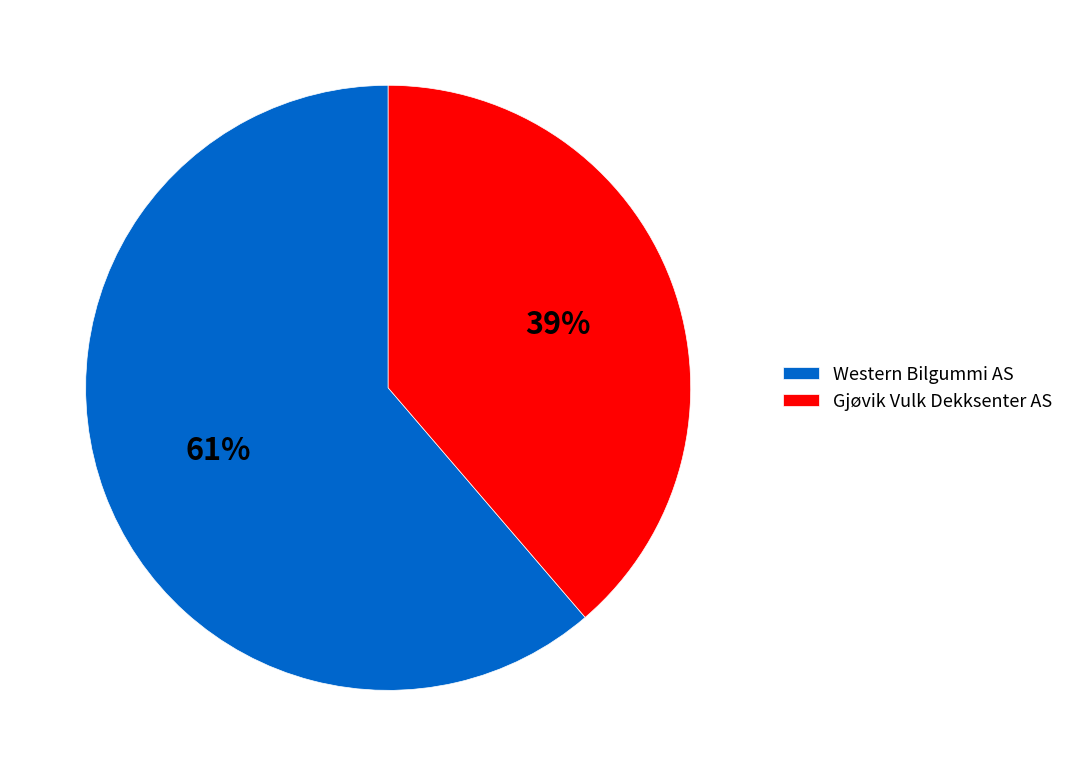

Count the number of slices in the pie.

2